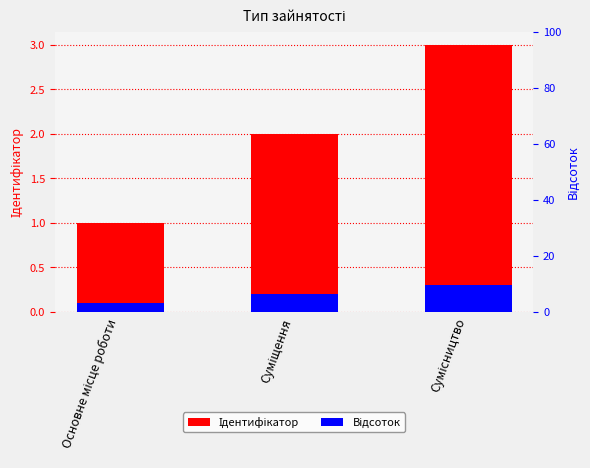

How many Ідентифікатор values are between 1 and 3?

3